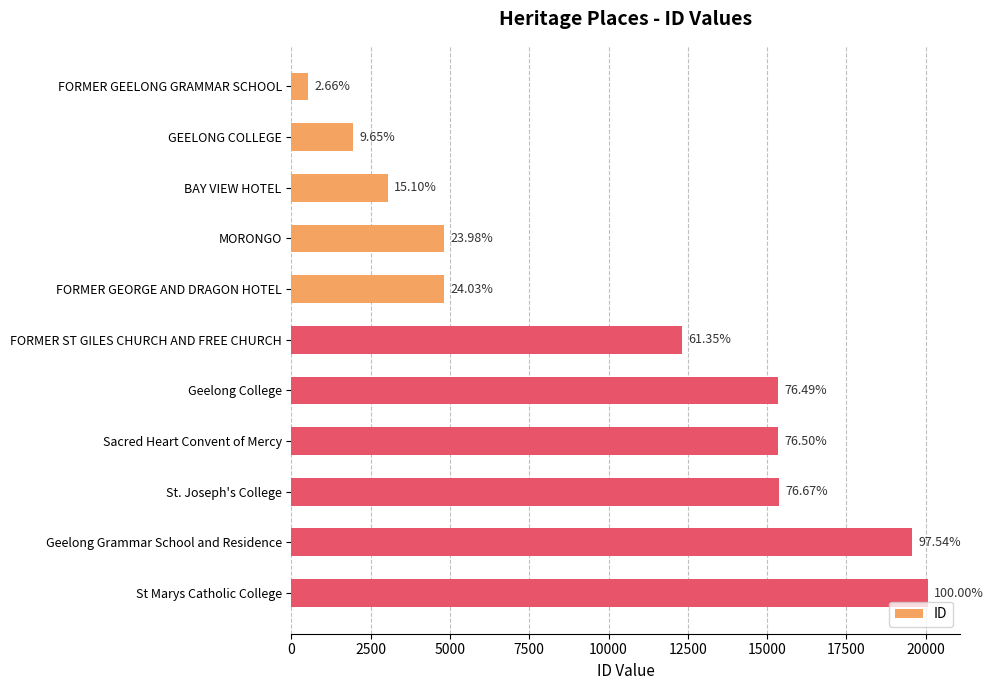

Does the chart contain any negative values?

No